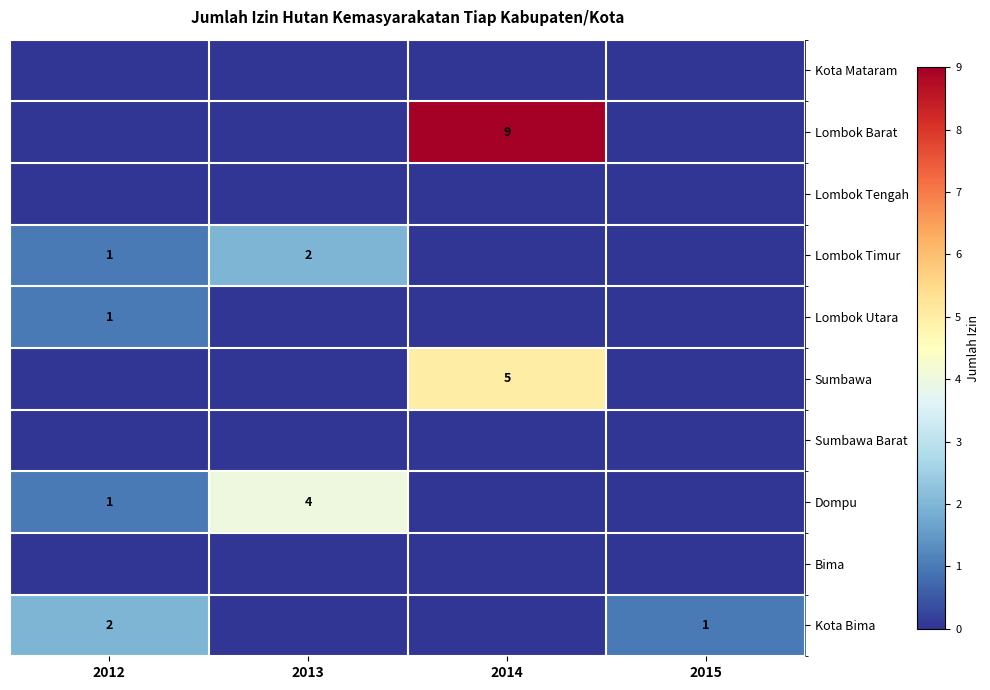

Is it true that Lombok Barat equals -4 at 2012?

False